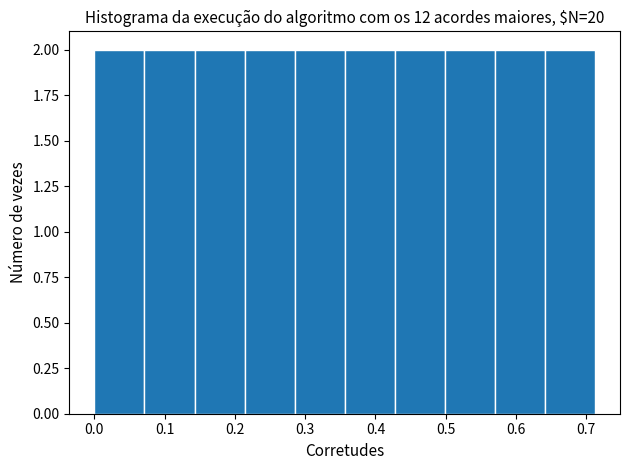

How tall is the bar that spans 0.07 to 0.14 on the x-axis? Neither the bar edges nor the heights are printed on the chart, so give them approximately, as read against the axes.

2